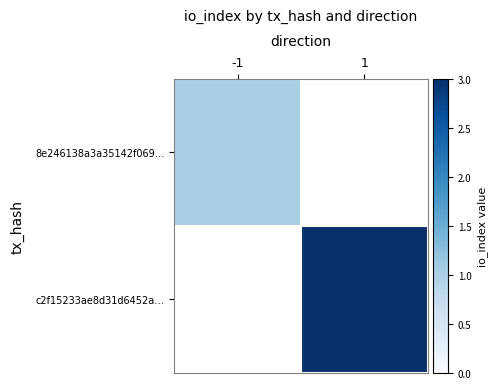

At how many categories does at least one series exceed 1?

1